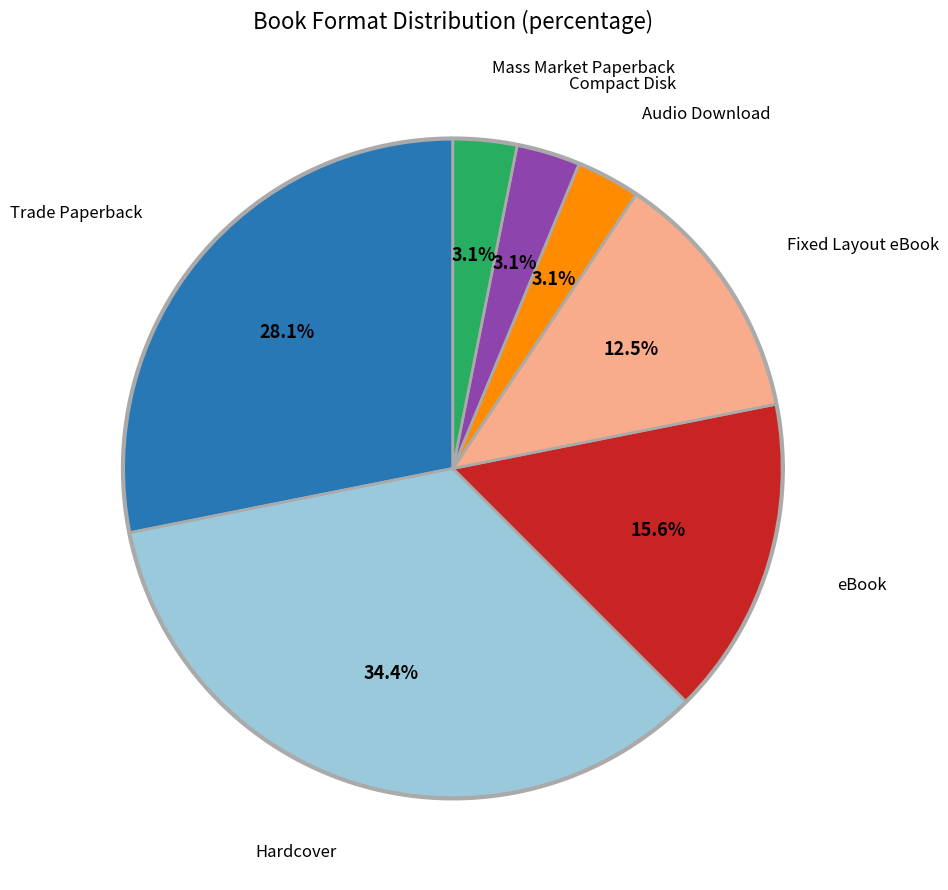

What percentage do Audio Download and Fixed Layout eBook together represent?

15.6%